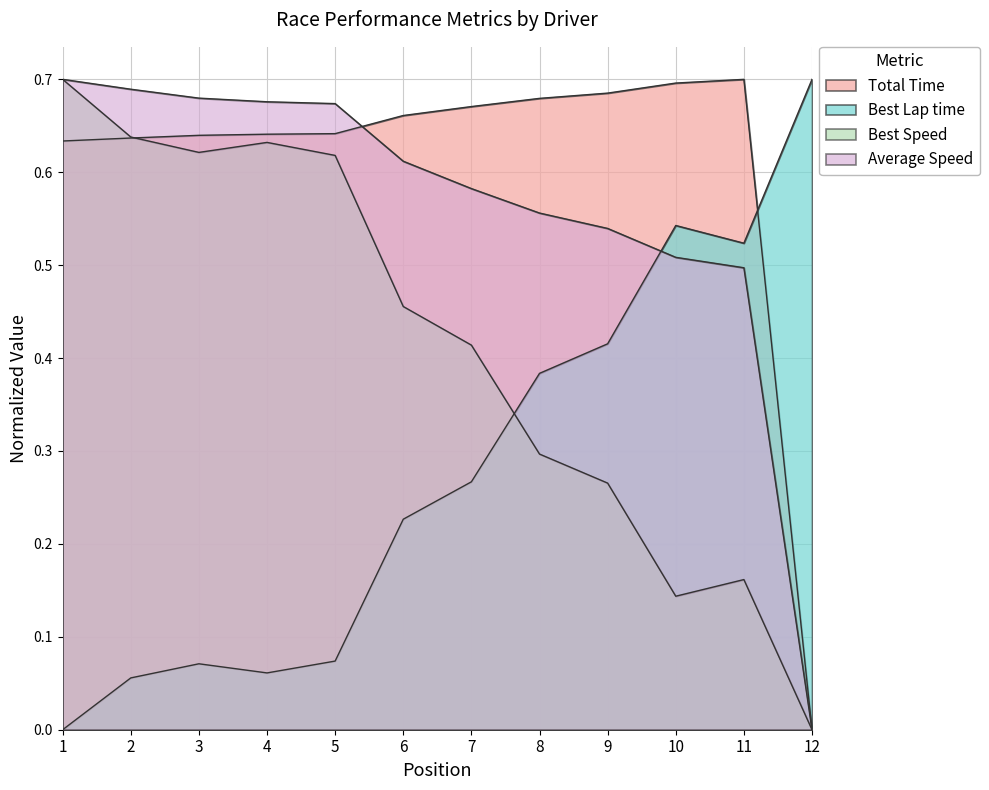

Is it true that Average Speed equals 1.1 at 4?

False